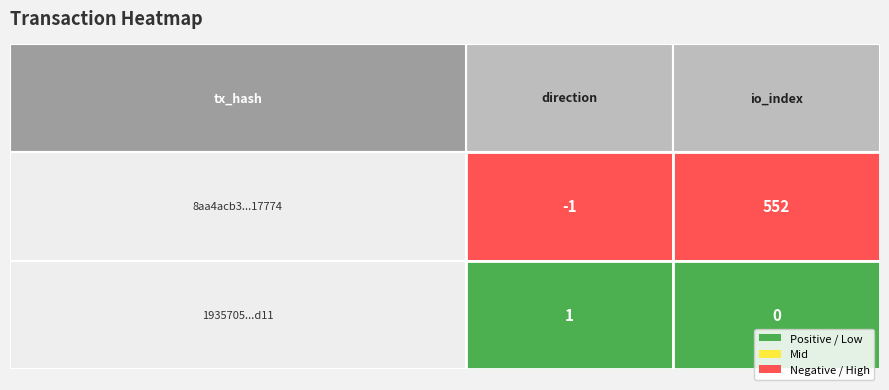

True or false: 8aa4acb3856de4fe1514e5e5329122f30b17774 has a value of 289 at 1.

False